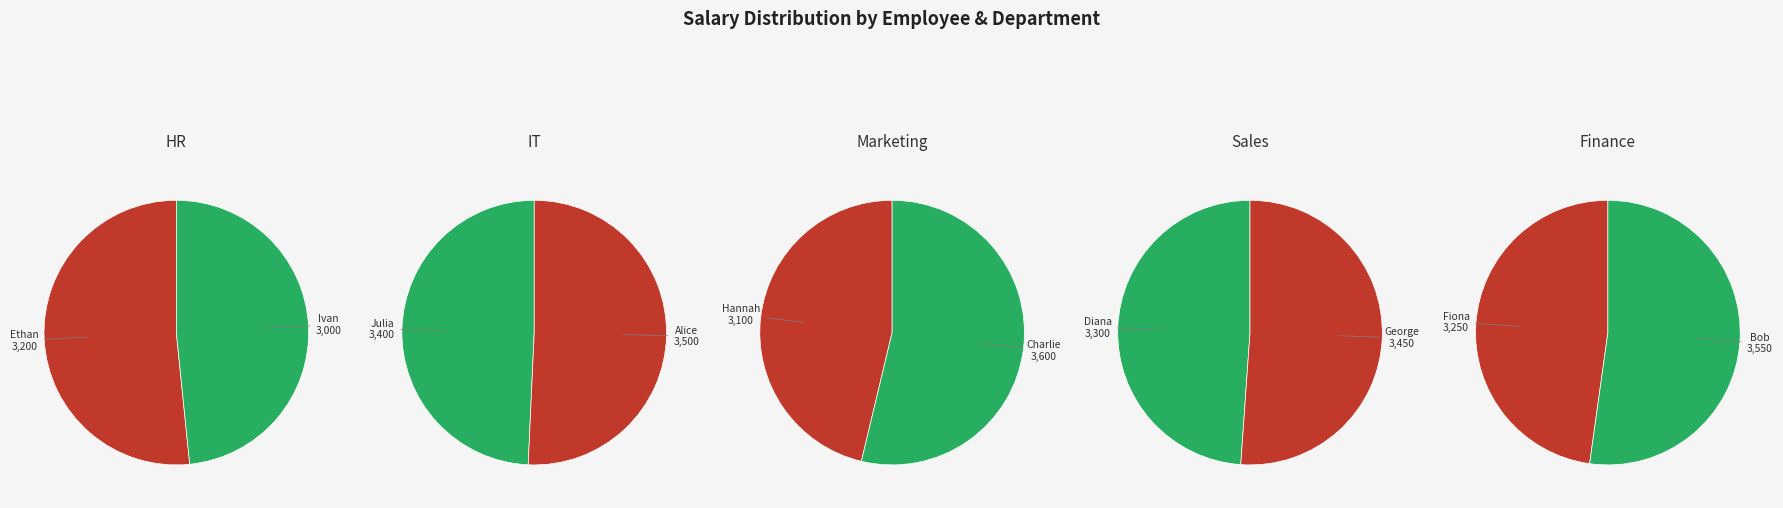

Which slice is the smallest?

Ivan